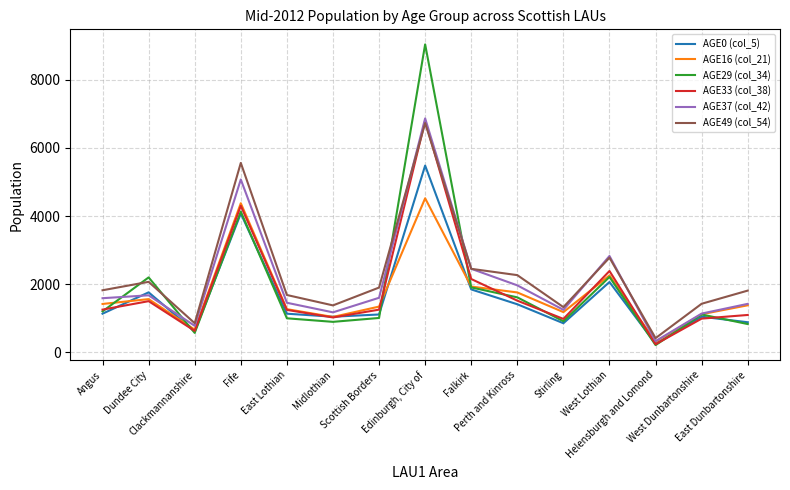

What position from the left is Edinburgh, City of?

8